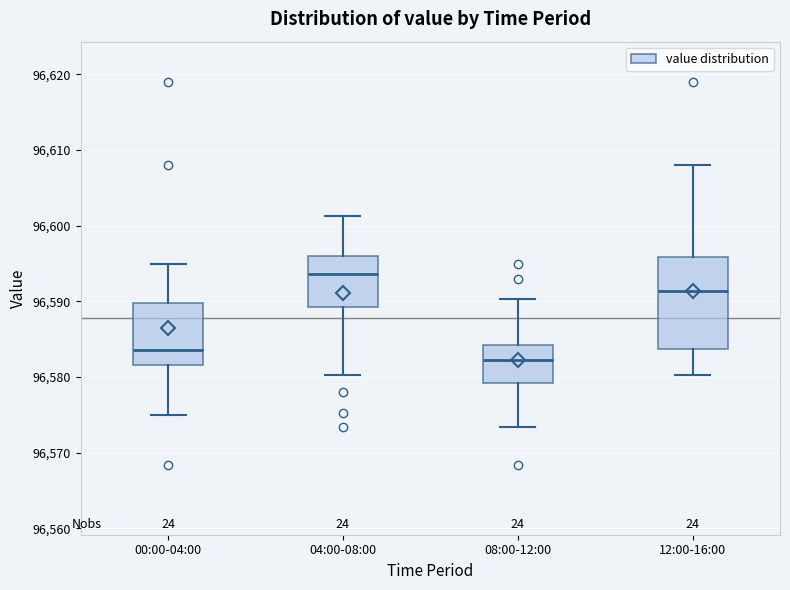

Where is the upper edge of the box for 12:00-16:00 on the y-axis? The values are not printed on the chart, so give them approximately, as read against the axis.

96596